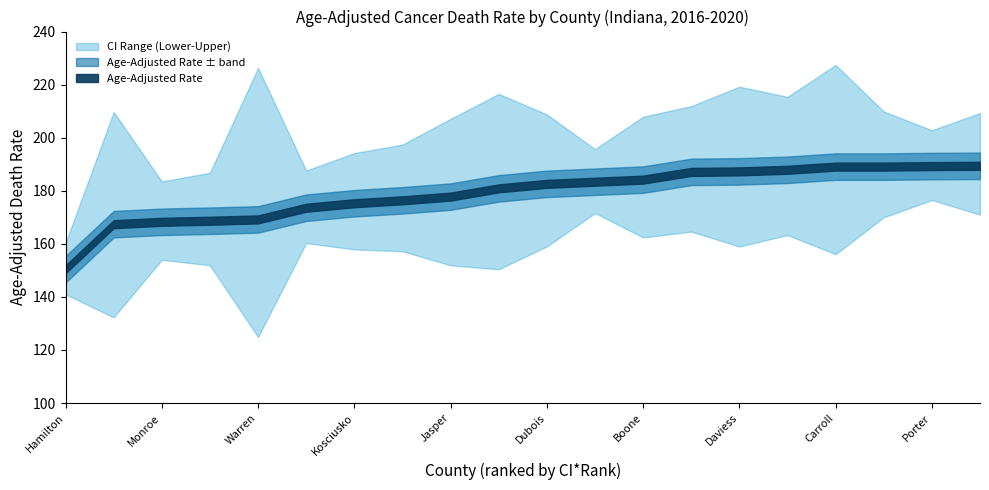

Which category has the lowest value in the Upper CI series?

Hamilton